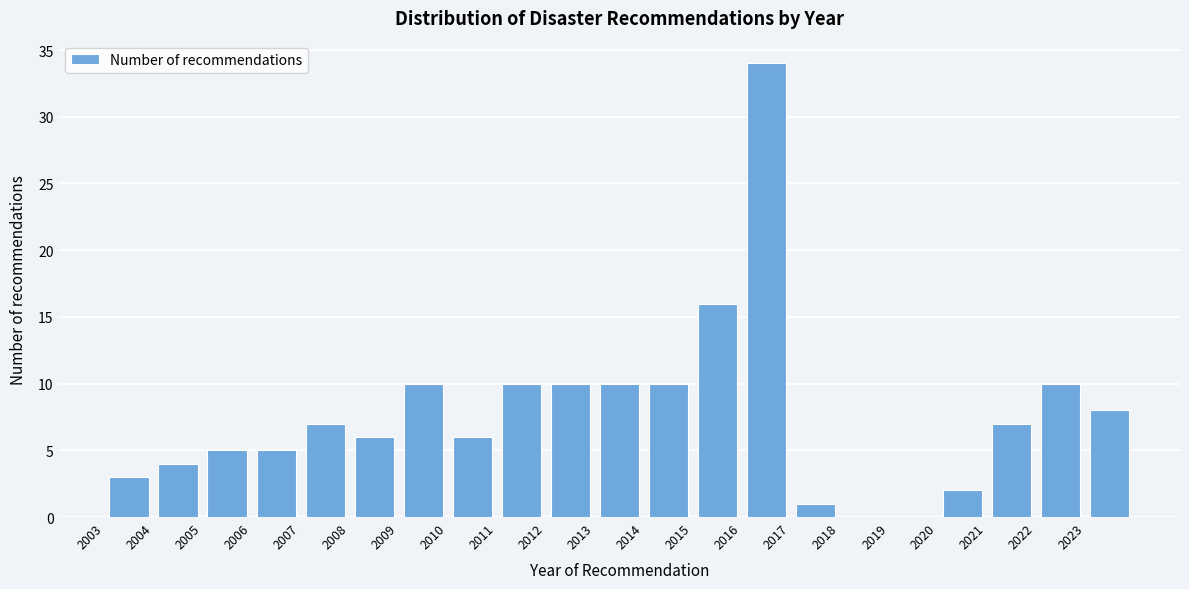

Reading left to right, list every bar in this chart as the range it spans on the x-axis followed by its height. The values are not printed on the chart, so give them approximately, as read against the axis.

2003 to 2004: 3
2004 to 2005: 4
2005 to 2006: 5
2006 to 2007: 5
2007 to 2008: 7
2008 to 2009: 6
2009 to 2010: 10
2010 to 2011: 6
2011 to 2012: 10
2012 to 2013: 10
2013 to 2014: 10
2014 to 2015: 10
2015 to 2016: 16
2016 to 2017: 34
2017 to 2018: 1
2018 to 2019: 0
2019 to 2020: 0
2020 to 2021: 2
2021 to 2022: 7
2022 to 2023: 10
2023 to 2024: 8